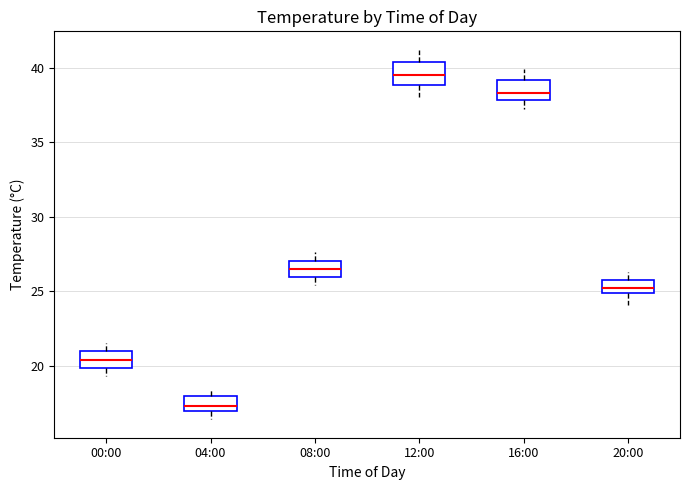

Where does the upper whisker of the box for 16:00 end on the y-axis? The values are not printed on the chart, so give them approximately, as read against the axis.

40.0